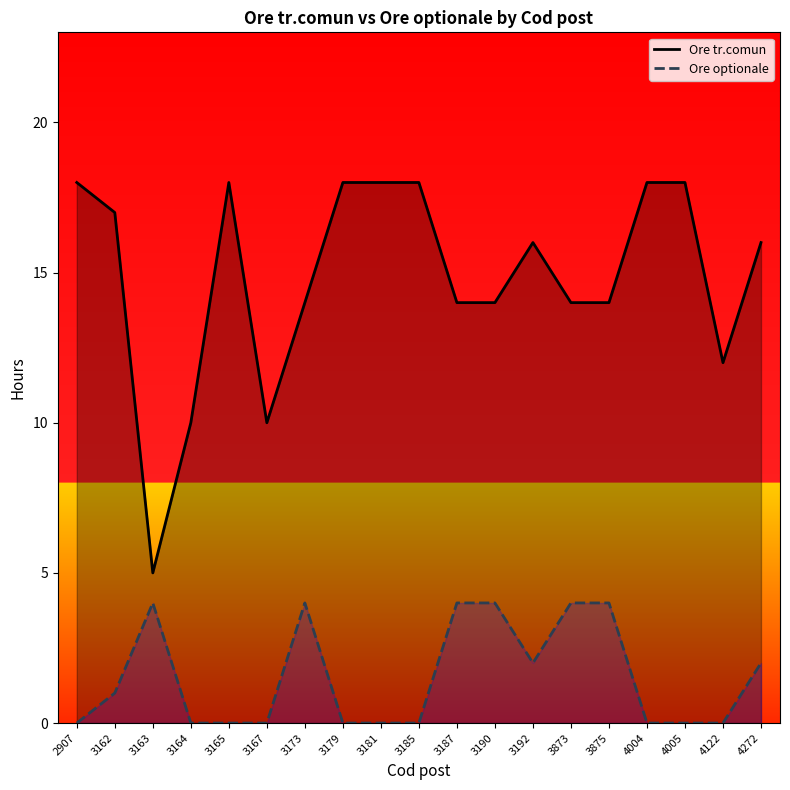

How many series are shown in this chart?

2